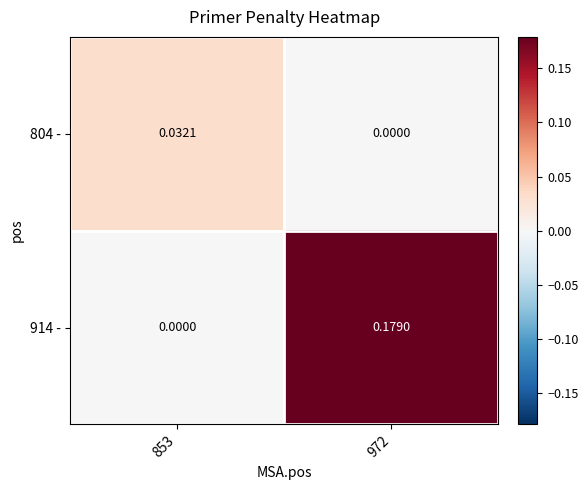

Which series changed the most between 853 and 972?

914 -